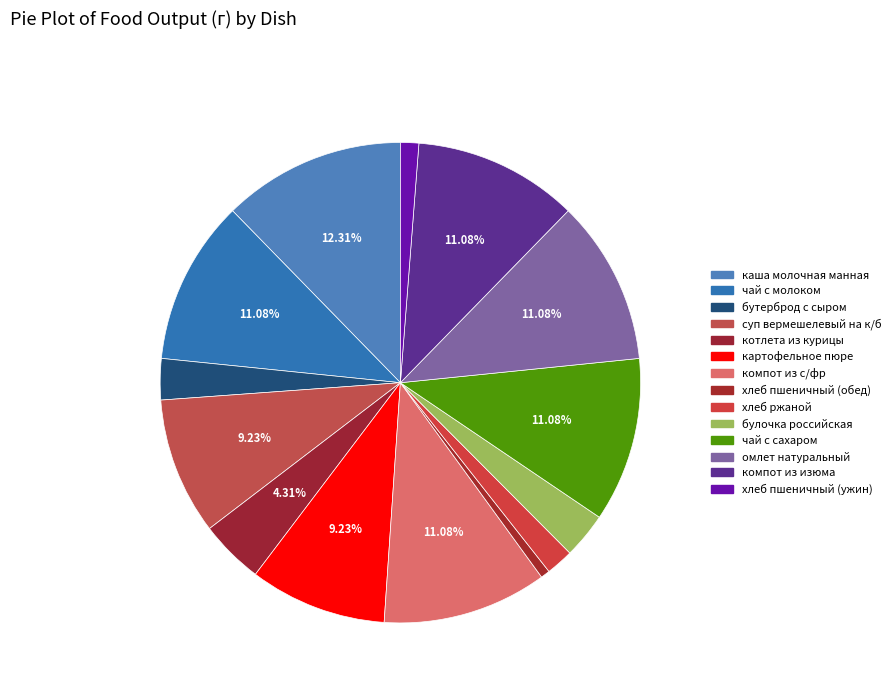

What is the largest slice in the pie chart?

каша молочная манная